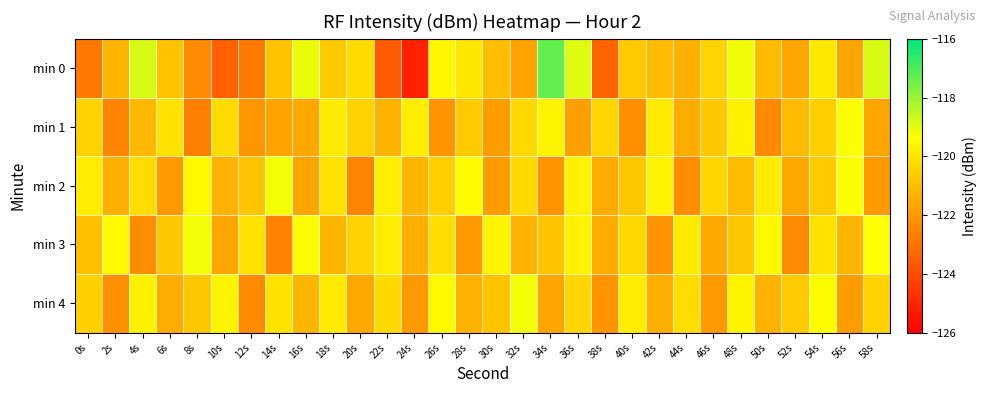

Reading right to left, extract all data points from this chart.

min 0: 58s=-118.8	56s=-121.7	54s=-119.9	52s=-121.6	50s=-121.1	48s=-119.1	46s=-120.4	44s=-121.4	42s=-121.1	40s=-120.7	38s=-123.4	36s=-118.9	34s=-117.3	32s=-121.7	30s=-121.0	28s=-119.9	26s=-119.5	24s=-125.1	22s=-123.6	20s=-120.2	18s=-120.7	16s=-119.1	14s=-120.9	12s=-122.8	10s=-123.4	8s=-122.4	6s=-120.9	4s=-118.8	2s=-121.2	0s=-122.8
min 1: 58s=-121.7	56s=-119.3	54s=-120.6	52s=-121.1	50s=-122.4	48s=-119.7	46s=-120.8	44s=-121.5	42s=-119.9	40s=-122.2	38s=-120.4	36s=-121.8	34s=-119.6	32s=-120.3	30s=-121.9	28s=-120.7	26s=-122.1	24s=-119.8	22s=-121.3	20s=-120.5	18s=-119.8	16s=-121.6	14s=-121.7	12s=-122.1	10s=-120.3	8s=-122.7	6s=-120.1	4s=-121.2	2s=-122.6	0s=-120.5
min 2: 58s=-122.0	56s=-119.3	54s=-120.7	52s=-121.6	50s=-119.9	48s=-121.1	46s=-120.4	44s=-122.3	42s=-119.6	40s=-120.8	38s=-121.5	36s=-119.7	34s=-122.1	32s=-120.3	30s=-121.9	28s=-119.4	26s=-120.6	24s=-121.2	22s=-119.8	20s=-122.5	18s=-120.1	16s=-121.7	14s=-119.2	12s=-120.9	10s=-121.3	8s=-119.5	6s=-122.0	4s=-120.2	2s=-121.4	0s=-119.8
min 3: 58s=-119.3	56s=-121.2	54s=-120.1	52s=-122.4	50s=-119.5	48s=-120.8	46s=-121.6	44s=-119.9	42s=-122.1	40s=-120.3	38s=-121.5	36s=-119.7	34s=-120.9	32s=-121.3	30s=-119.6	28s=-122.0	26s=-120.2	24s=-121.4	22s=-119.8	20s=-120.5	18s=-121.2	16s=-119.4	14s=-122.6	12s=-120.1	10s=-121.7	8s=-119.2	6s=-120.8	4s=-122.3	2s=-119.5	0s=-121.0
min 4: 58s=-120.5	56s=-121.9	54s=-119.4	52s=-120.7	50s=-121.3	48s=-119.6	46s=-122.0	44s=-120.2	42s=-121.4	40s=-119.8	38s=-122.1	36s=-120.4	34s=-121.7	32s=-119.2	30s=-120.9	28s=-121.3	26s=-119.5	24s=-122.0	22s=-120.3	20s=-121.6	18s=-119.9	16s=-121.2	14s=-120.1	12s=-122.4	10s=-119.6	8s=-120.8	6s=-121.5	4s=-119.7	2s=-122.2	0s=-120.6